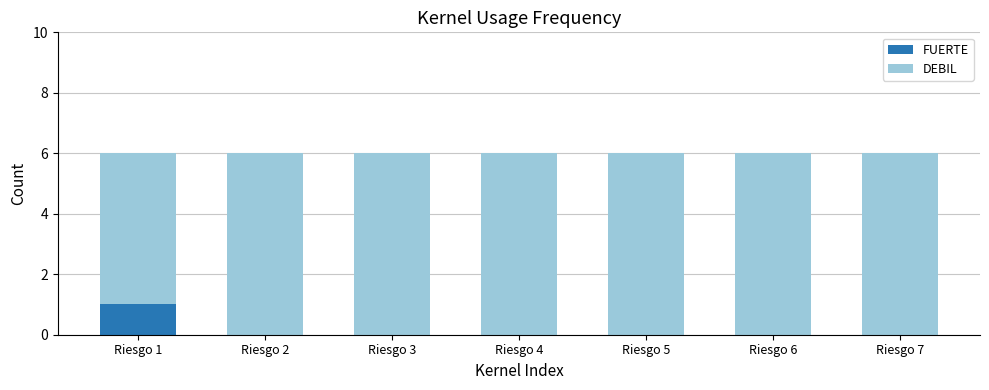

The value of FUERTE at Riesgo 5 is 0. True or false?

True